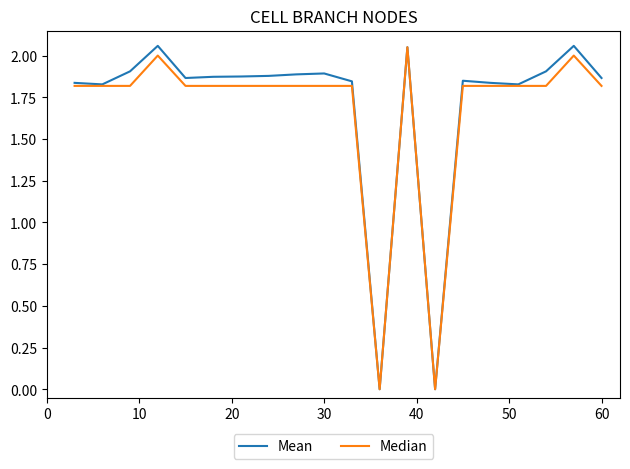

Which series has the widest spread of values?

Mean